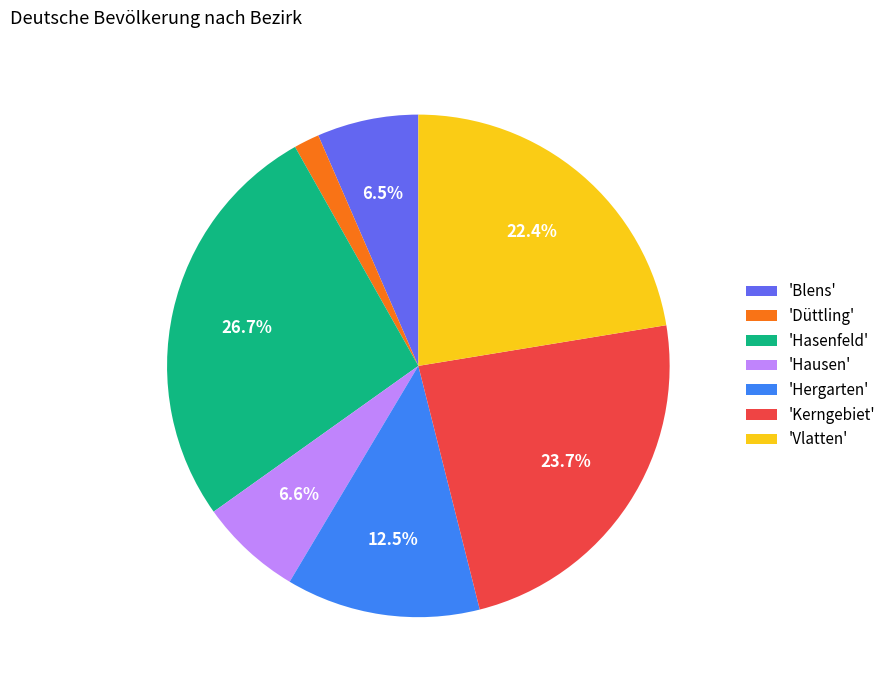

Between 'Vlatten' and 'Kerngebiet', which is larger?

'Kerngebiet'